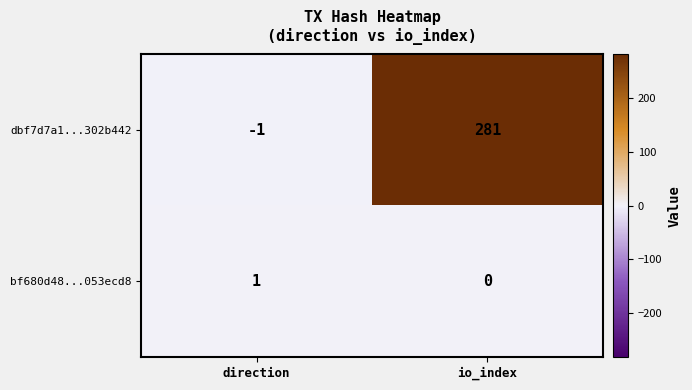

At how many categories does at least one series exceed 227?

1